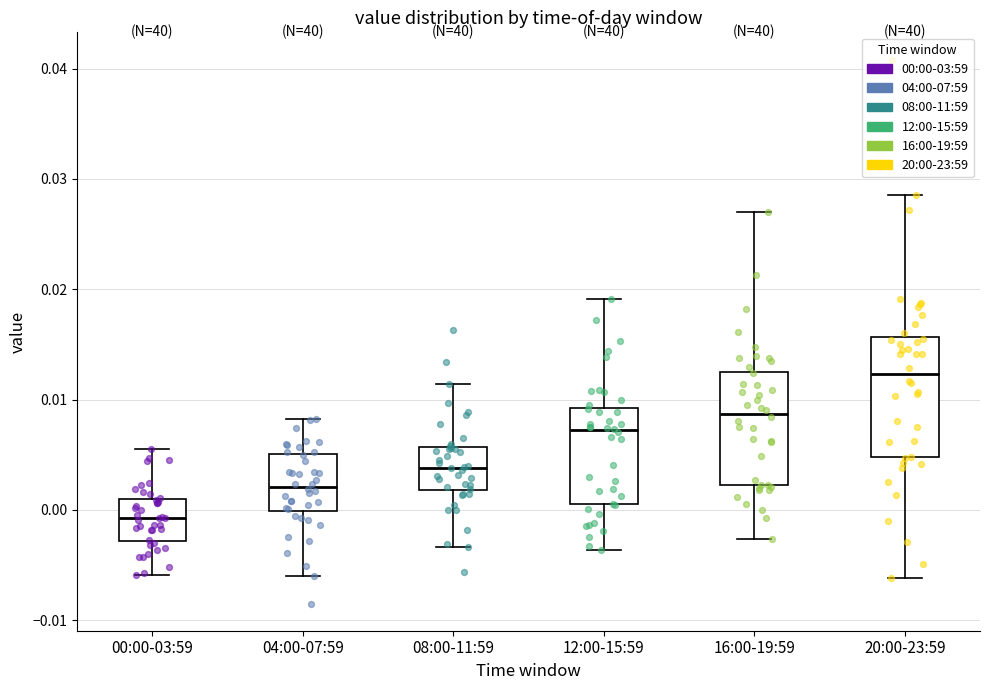

Which box has the highest median line?

20:00-23:59